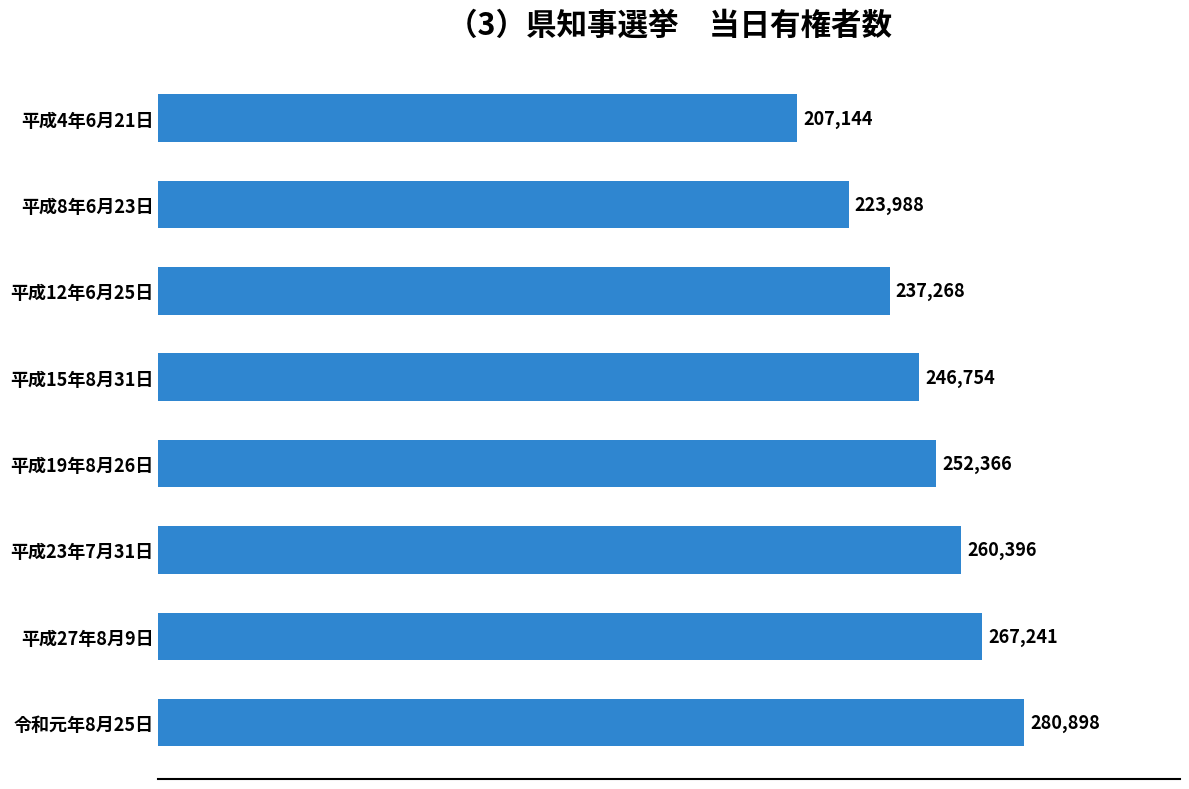

Rank the categories by value from highest to lowest.

令和元年8月25日, 平成27年8月9日, 平成23年7月31日, 平成19年8月26日, 平成15年8月31日, 平成12年6月25日, 平成8年6月23日, 平成4年6月21日